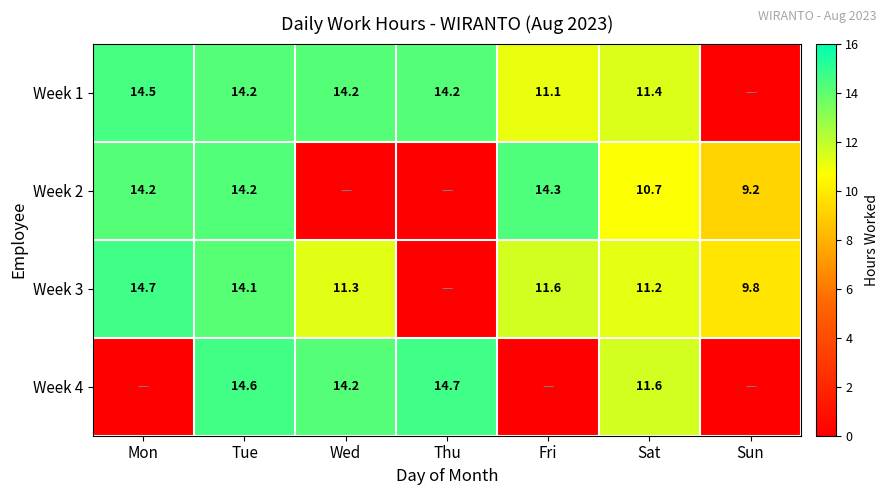

At how many categories does at least one series exceed 9?

7